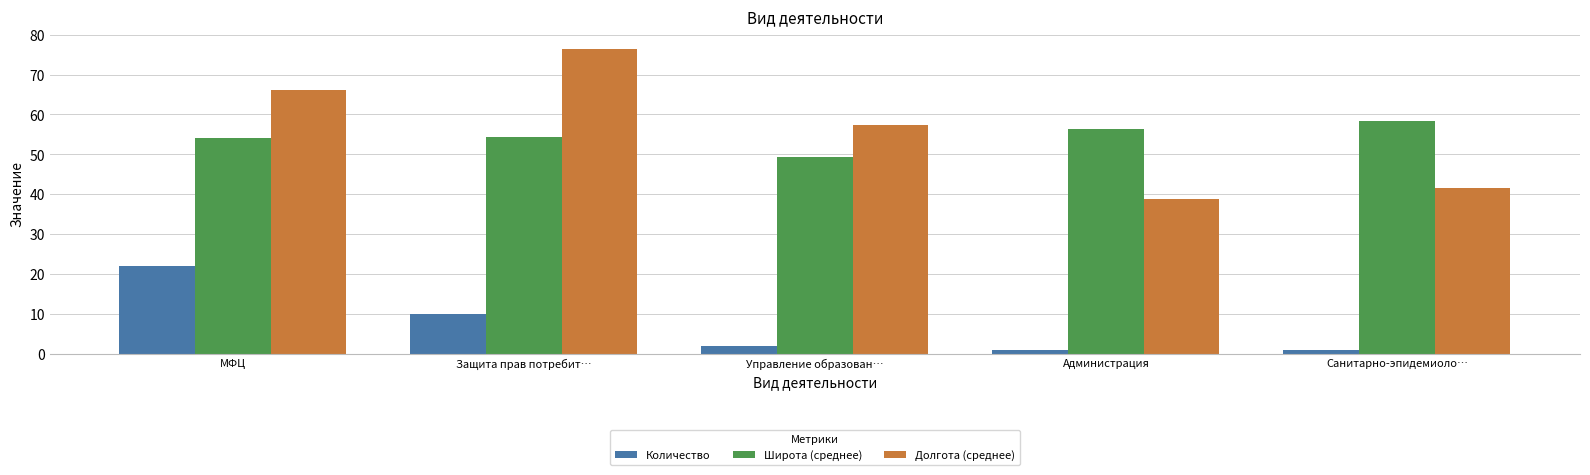

True or false: Широта (среднее) has a value of 29.0 at Защита прав потребит….

False